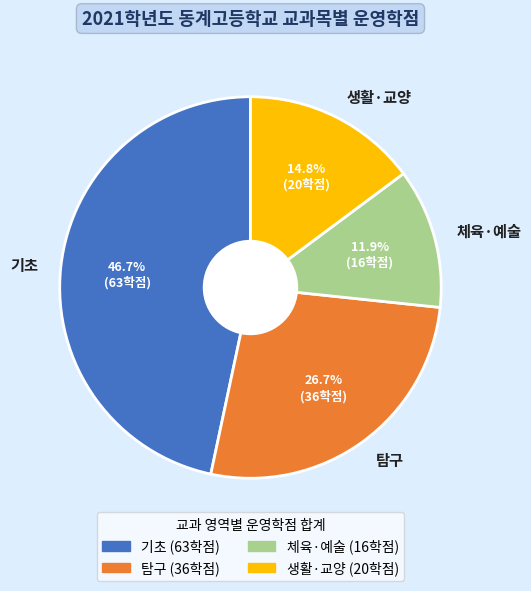

What is the ratio of the value at 탐구 to the value at 생활·교양?

1.8